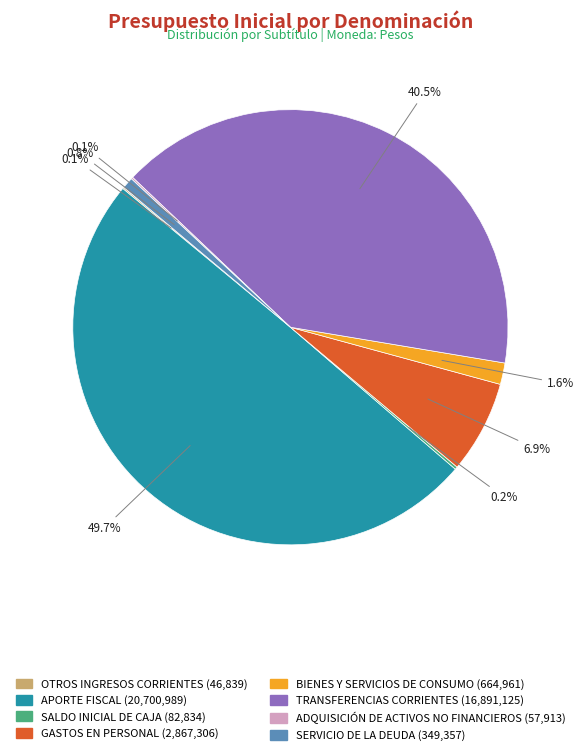

To the nearest percent, what is the difference between the largest and smallest slice percentages?

50%